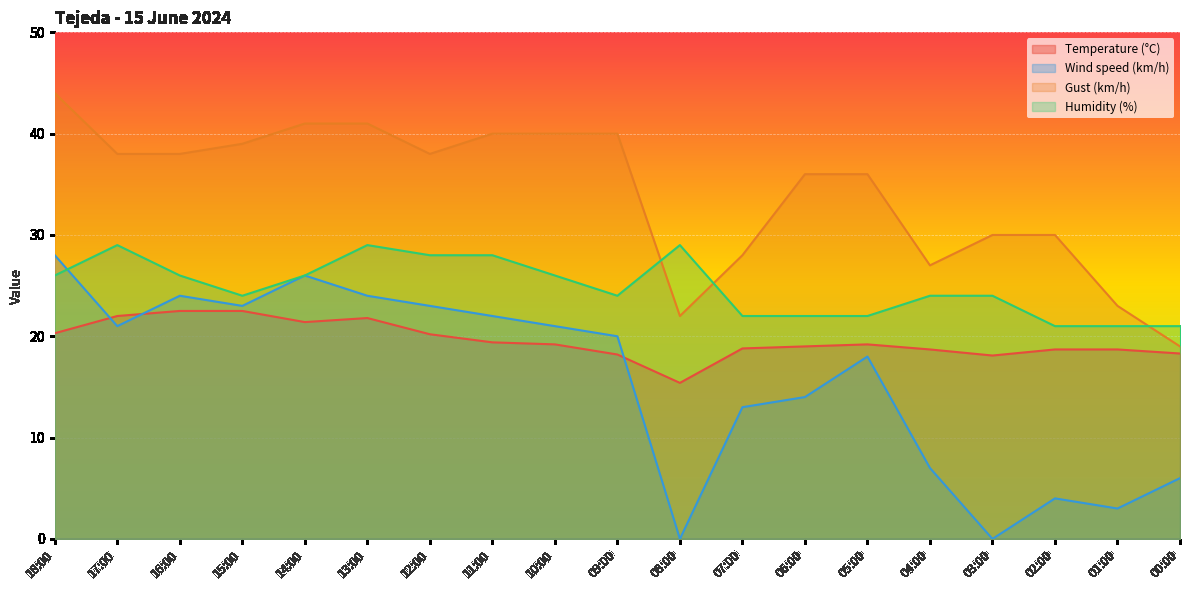

Does the chart display data point markers on the line(s)?

No